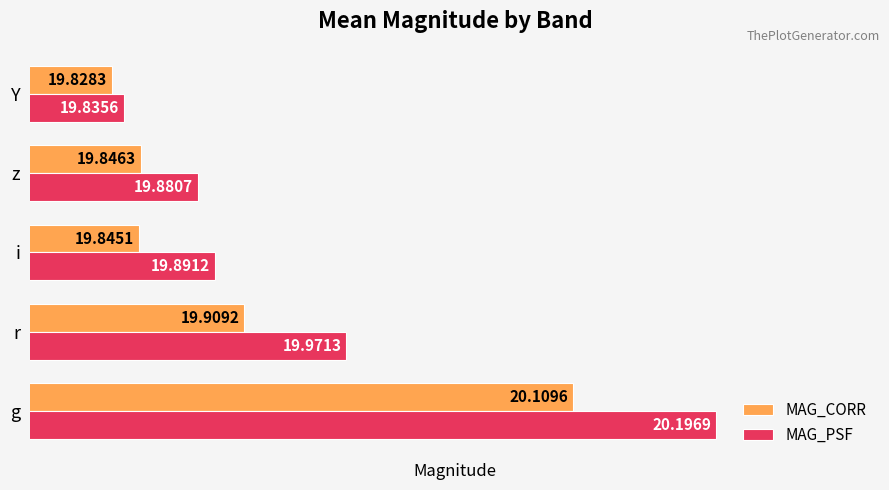

What is the maximum value for MAG_PSF?

20.2